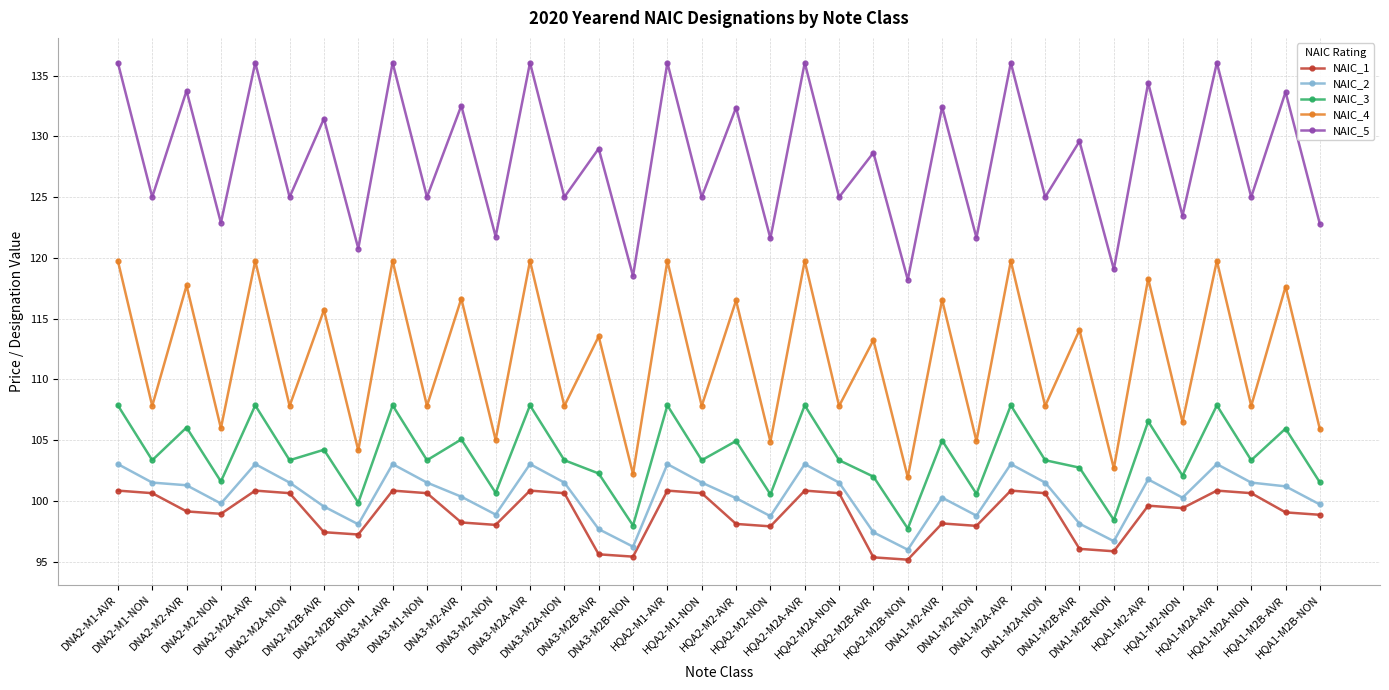

What is the value of the NAIC_3 point at the 28th from the left?

103.4